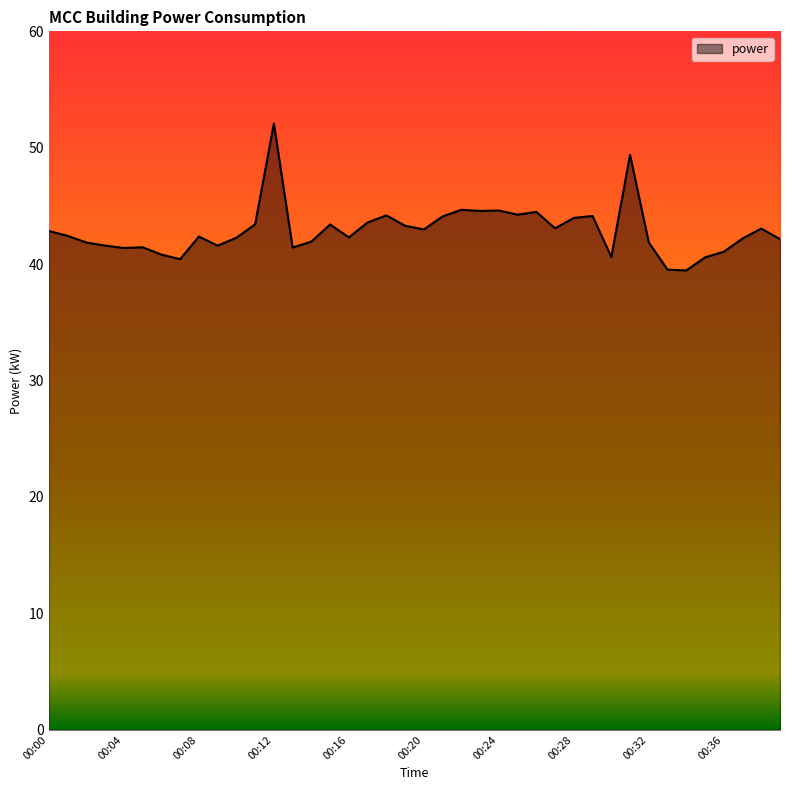

What is the minimum value shown in the chart?

39.5